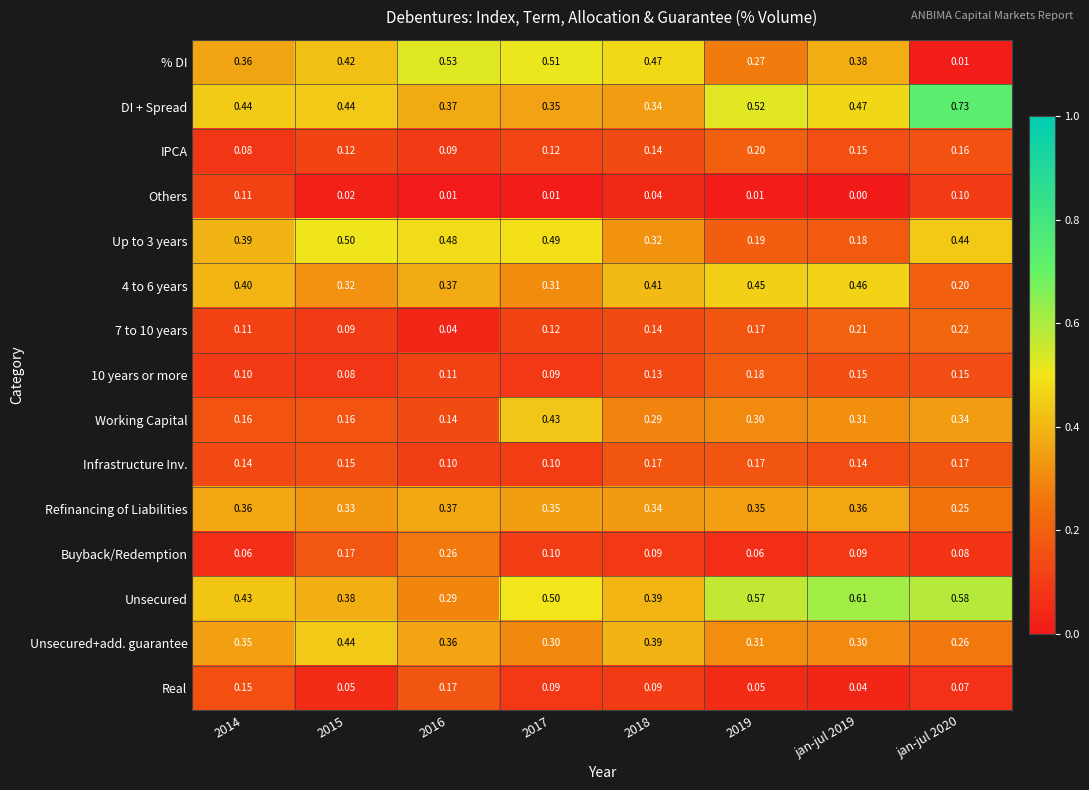

Which series has the largest total across all categories?

Unsecured